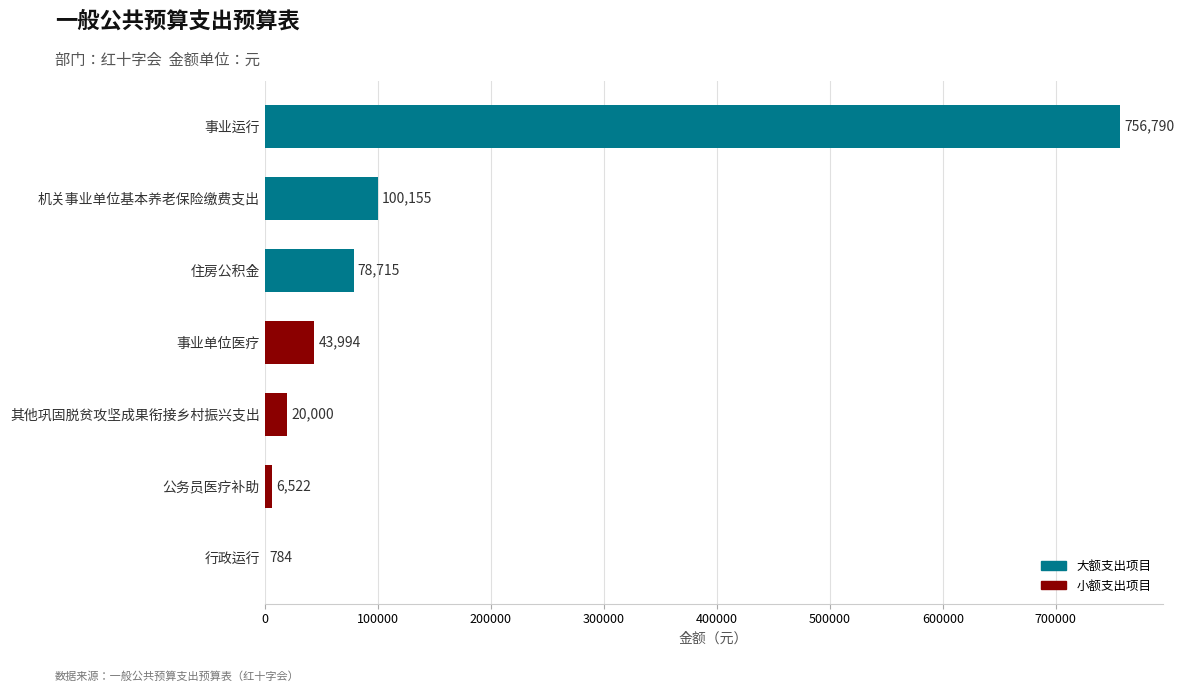

The chart shows a value of 107004 at 住房公积金. True or false?

False